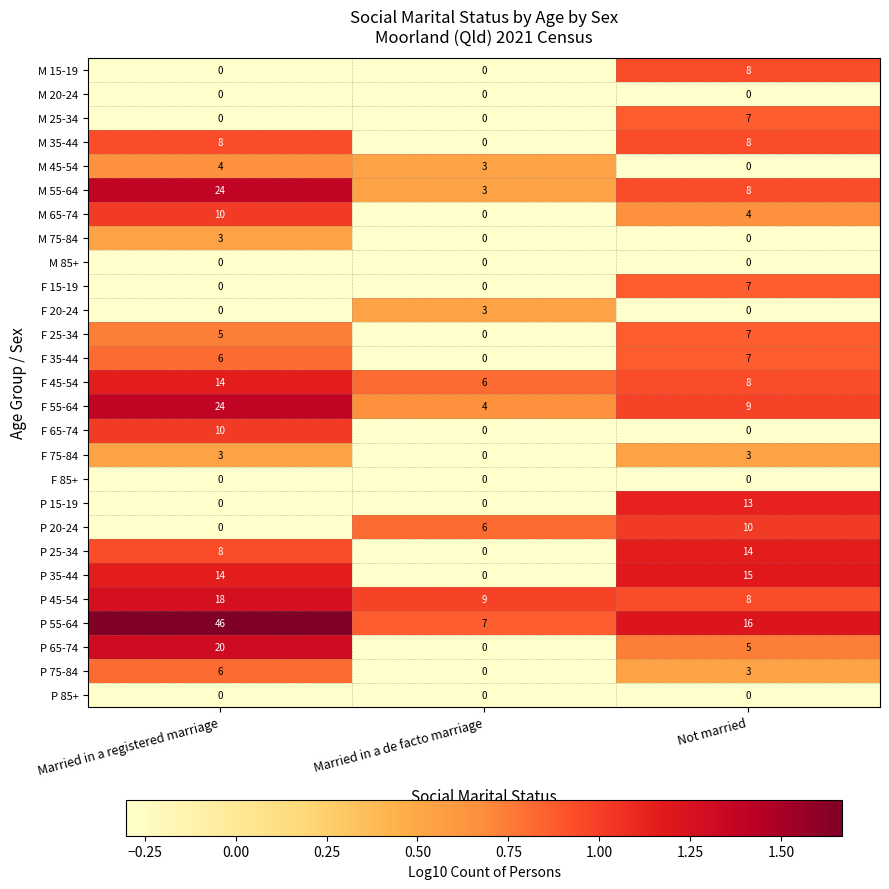

What is the difference between the second highest and minimum values in the M 55-64 series?

5